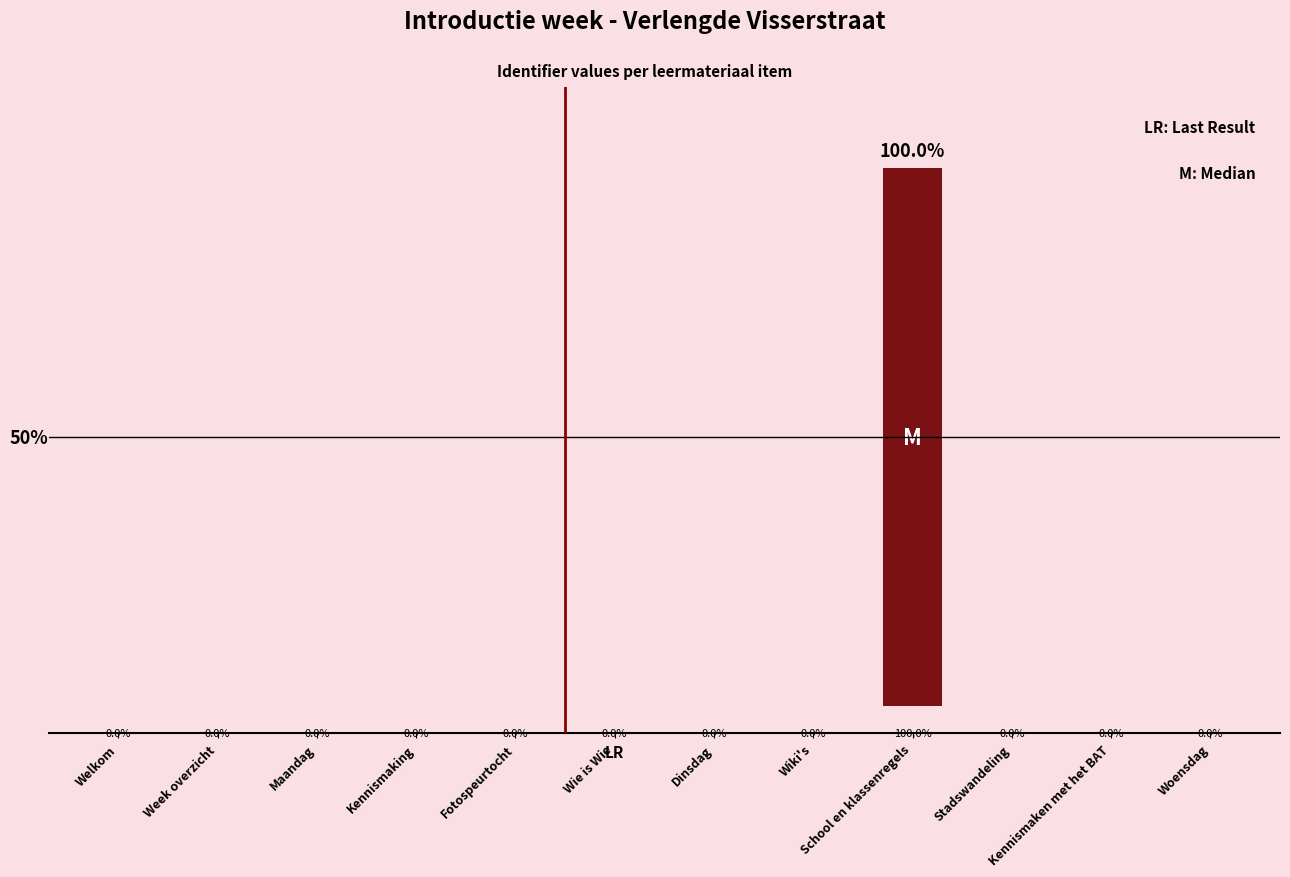

At which category does the chart reach its peak across all series?

School en klassenregels